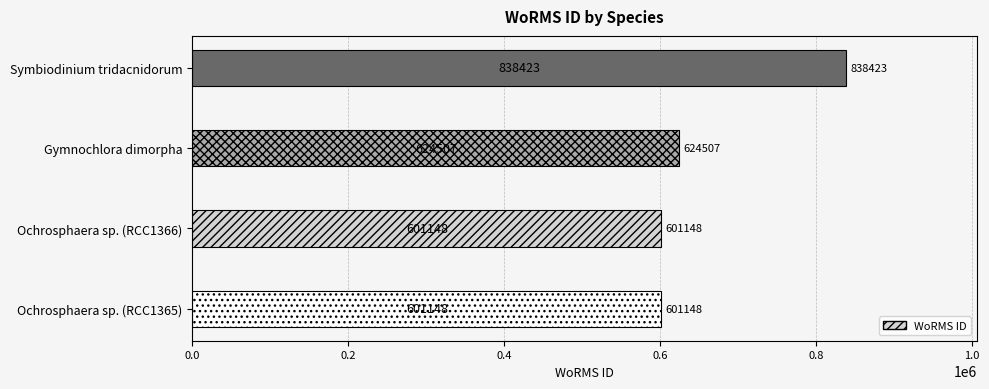

What is the minimum value shown in the chart?

601148